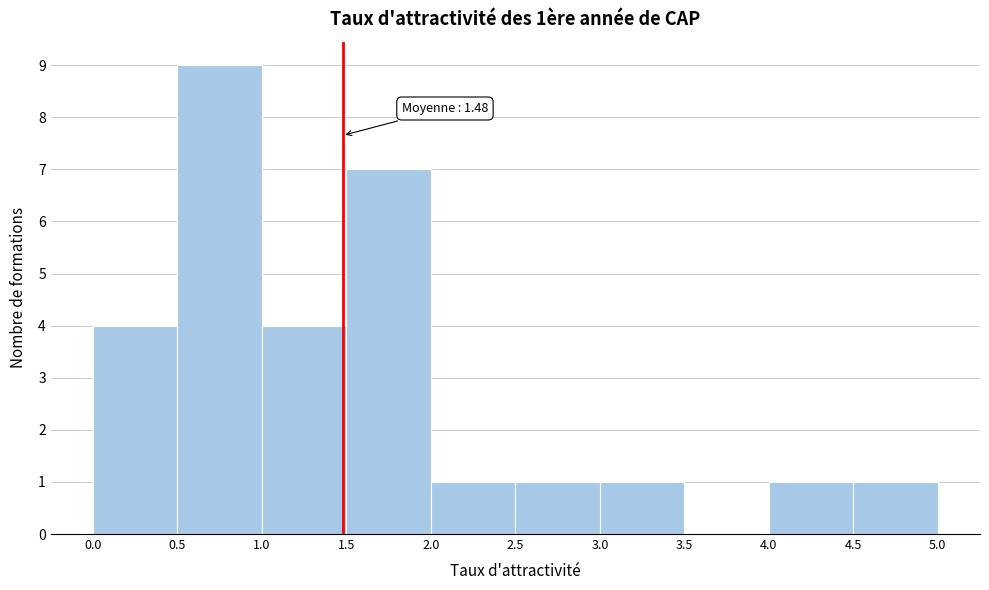

Over which range of the x-axis is the bar tallest?

0.5 to 1.0